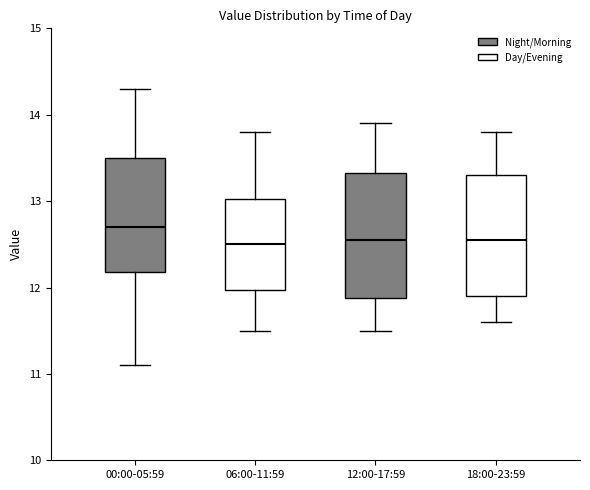

Reading left to right, read every box against the y-axis: the position of its median line, the range the box covers, and the ends of its whiskers. The values are not printed on the chart, so give them approximately, as read against the axis.

00:00-05:59: median 12.7, box 12.2 to 13.5, whiskers 11.1 to 14.3
06:00-11:59: median 12.5, box 12.0 to 13.0, whiskers 11.5 to 13.8
12:00-17:59: median 12.6, box 11.9 to 13.3, whiskers 11.5 to 13.9
18:00-23:59: median 12.6, box 11.9 to 13.3, whiskers 11.6 to 13.8